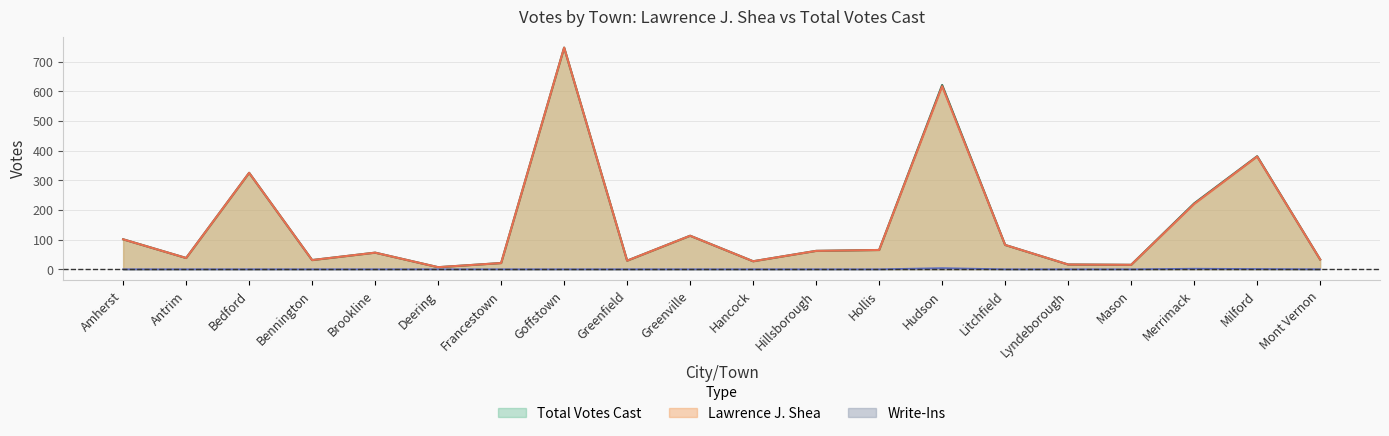

Rank the categories by Write-Ins value from highest to lowest.

Hudson, Merrimack, Milford, Amherst, Antrim, Bedford, Bennington, Brookline, Deering, Francestown, Goffstown, Greenfield, Greenville, Hancock, Hillsborough, Hollis, Litchfield, Lyndeborough, Mason, Mont Vernon